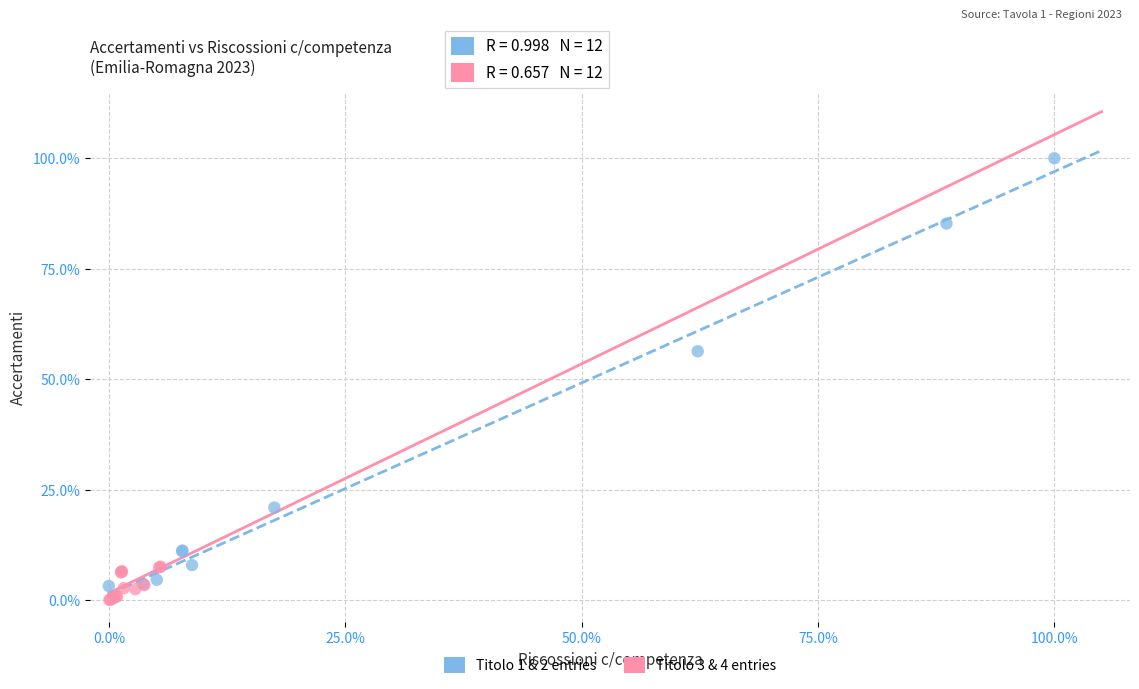

What are all the series names shown in the legend?

Titolo 1 & 2 entries, Titolo 3 & 4 entries